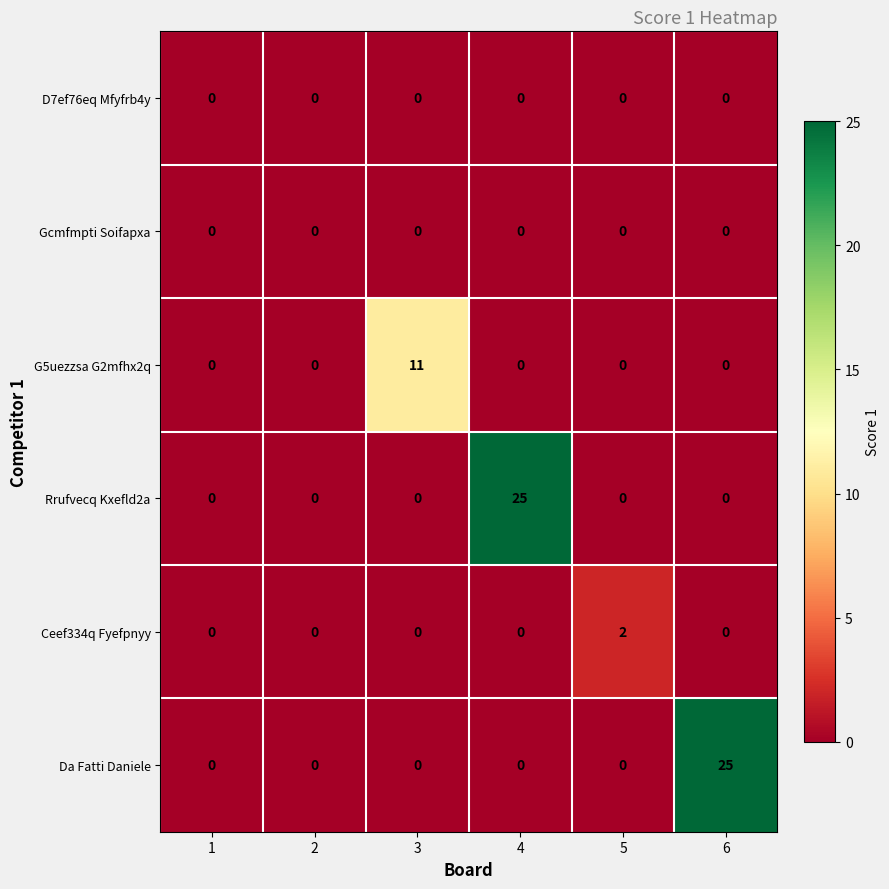

At how many categories does at least one series exceed 6?

3